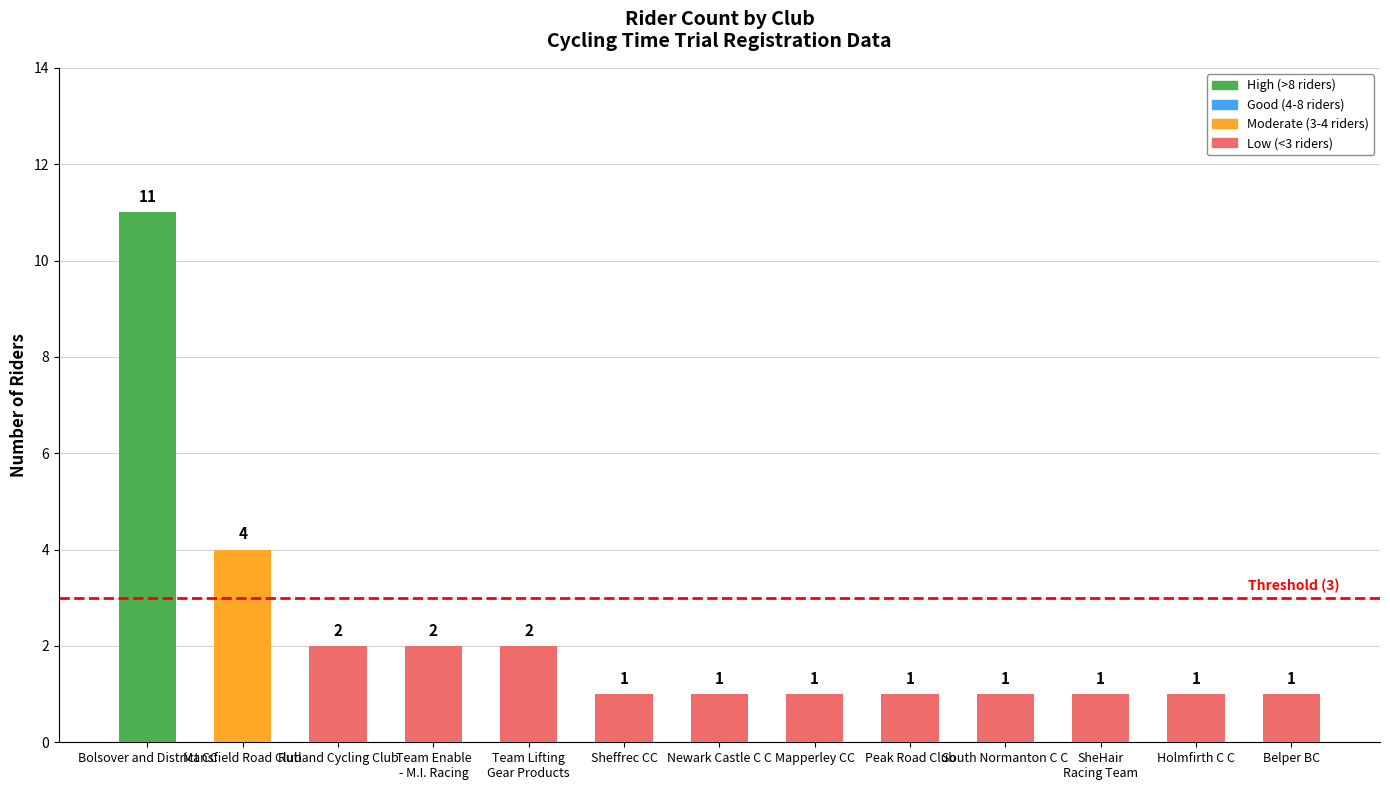

Is it true that the value at Sheffrec CC is 1?

True